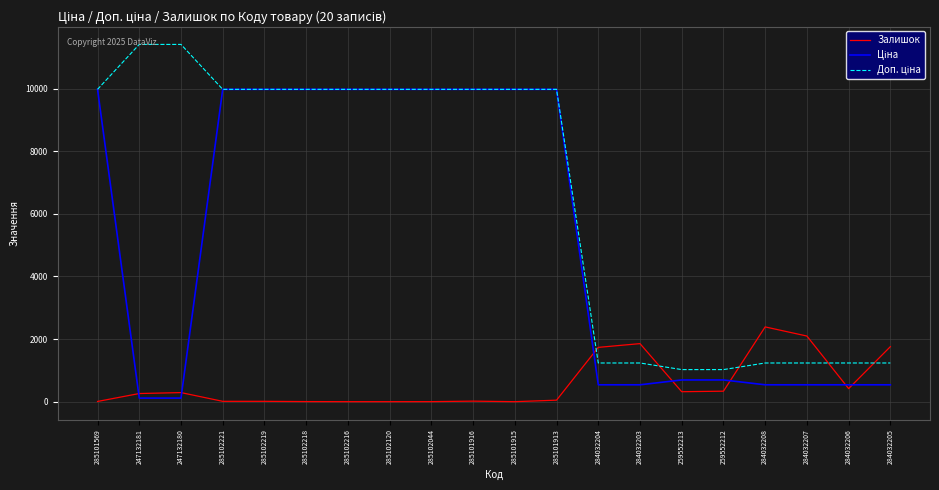

The value of Залишок at 284032203 is 1854.0. True or false?

True